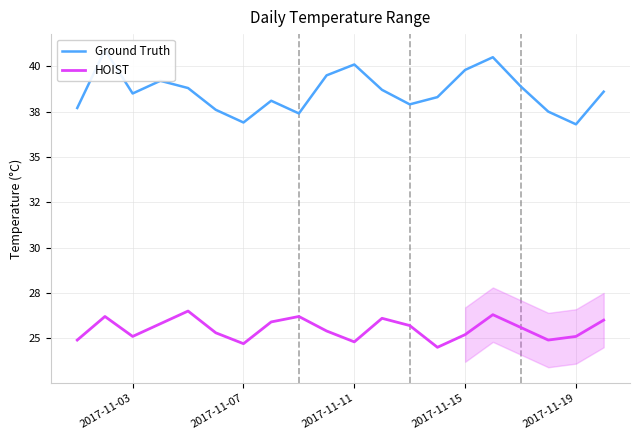

True or false: Ground Truth and HOIST intersect in this chart.

False